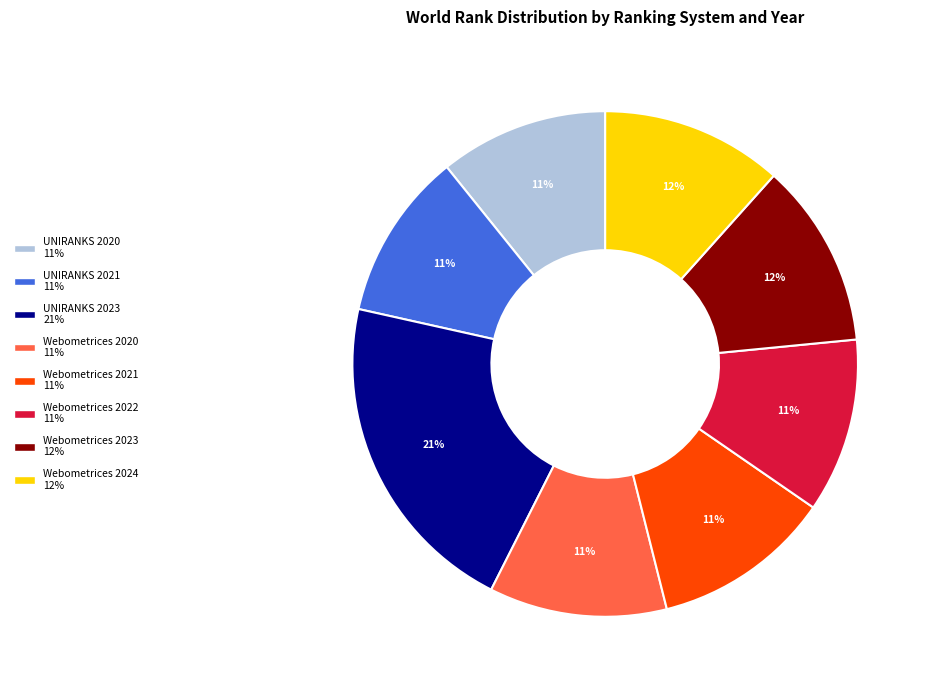

True or false: Webometrices 2023 accounts for 2% of the total.

False